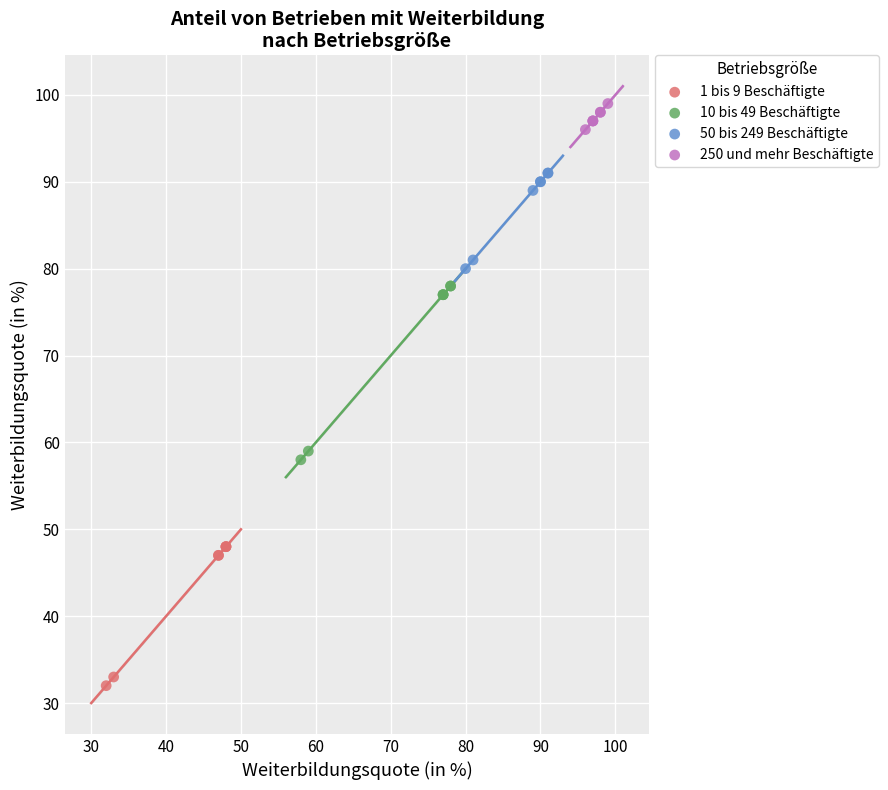

Which series reaches the minimum Y coordinate?

1 bis 9 Beschäftigte